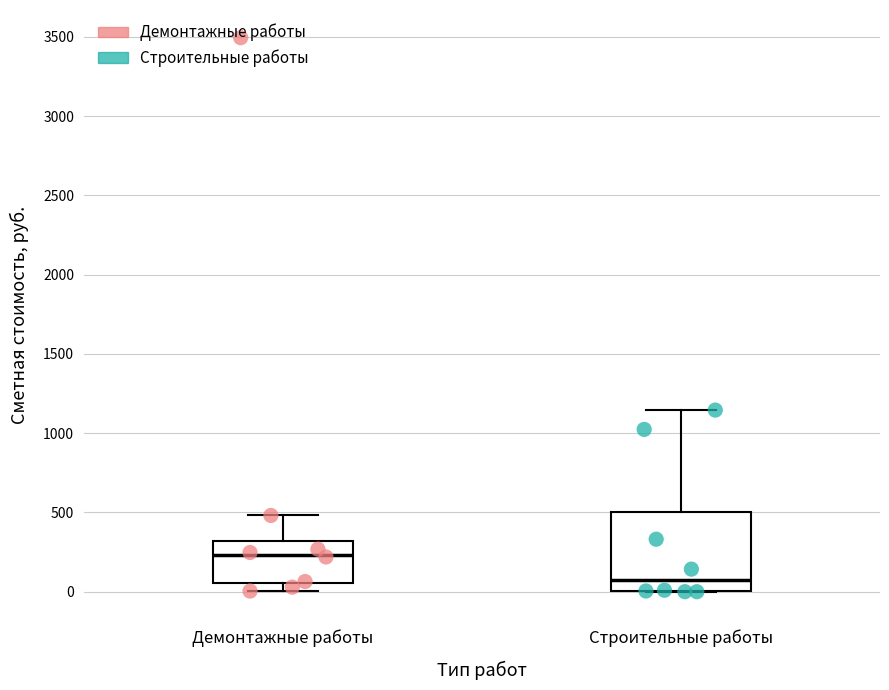

Which box is the tallest, from its lower edge to its upper edge?

Строительные работы